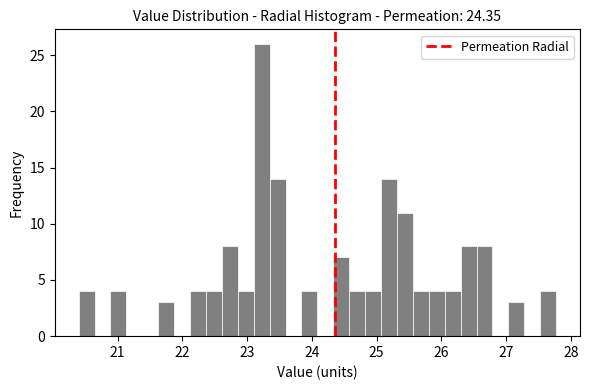

Read against the x-axis, roughly where is the centre of the tallest bar?

23.2